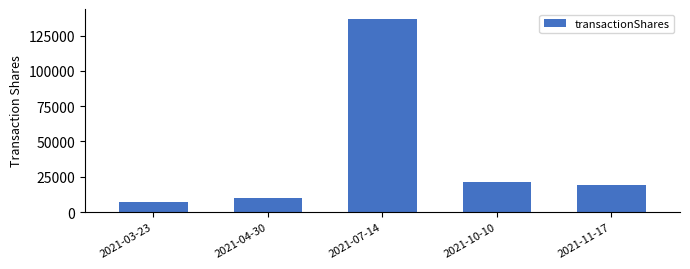

Are the bars horizontal?

No